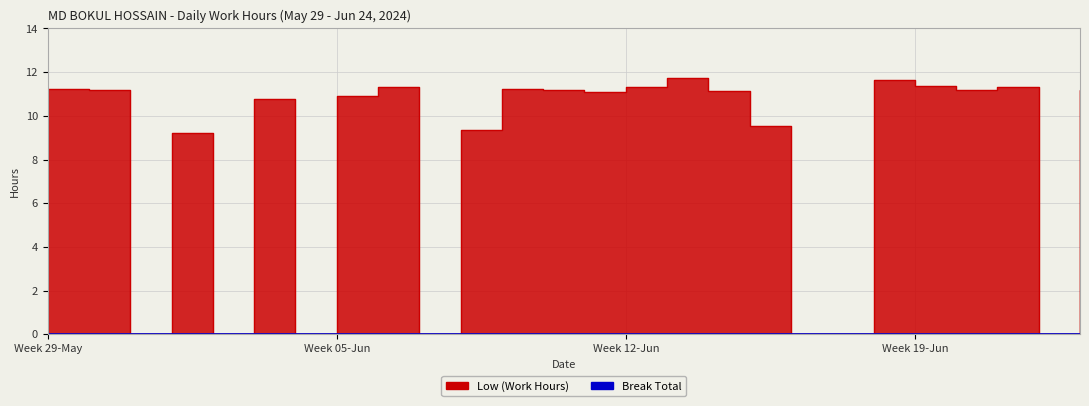

Count the number of values greater than 11.

14